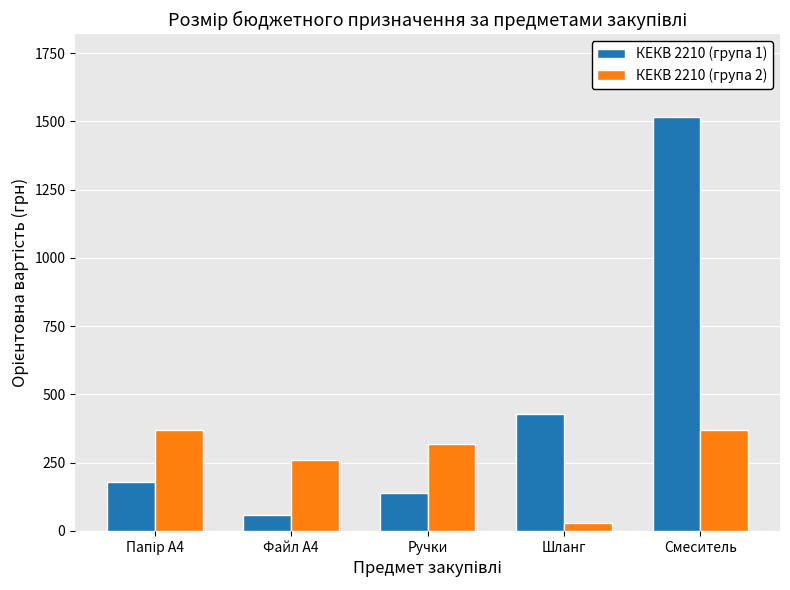

Reading left to right, what are all the values shown in this chart?

КЕКВ 2210 (група 1): 178.8	60.0	139.8	429.0	1516.0
КЕКВ 2210 (група 2): 368.0	258.0	320.0	30.0	368.0